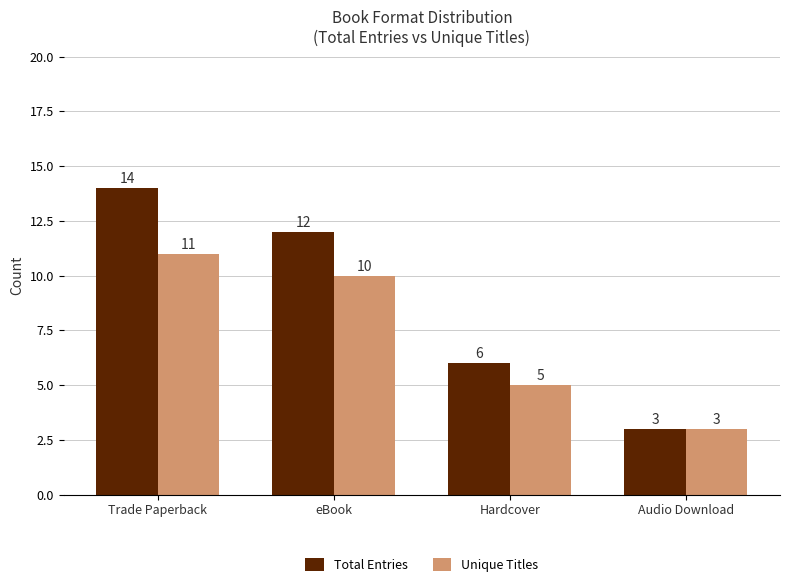

True or false: Unique Titles has a value of 10 at eBook.

True